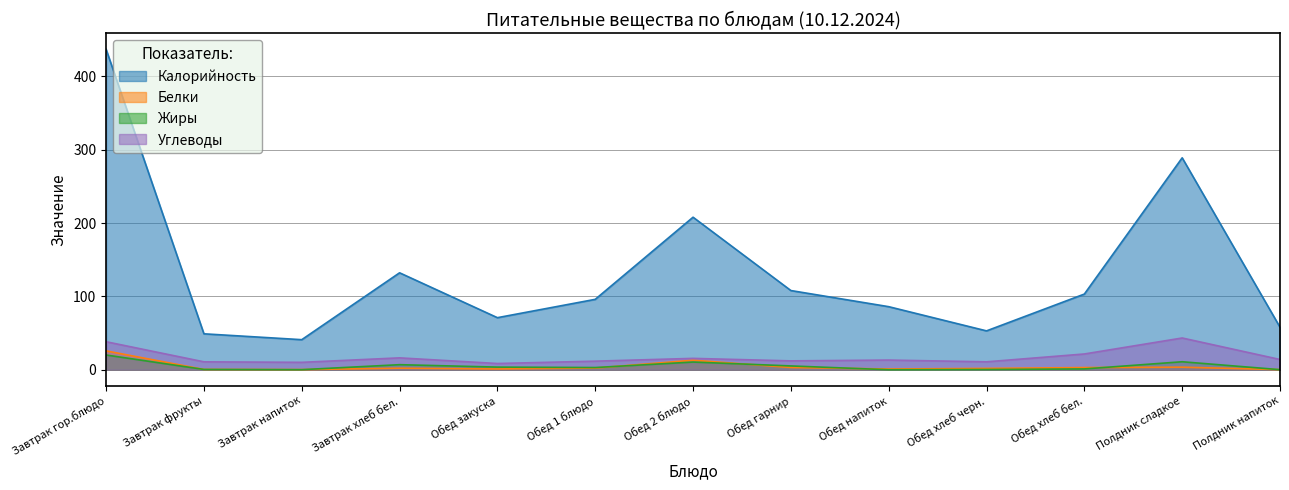

At which category does Белки reach its first local valley?

Завтрак напиток